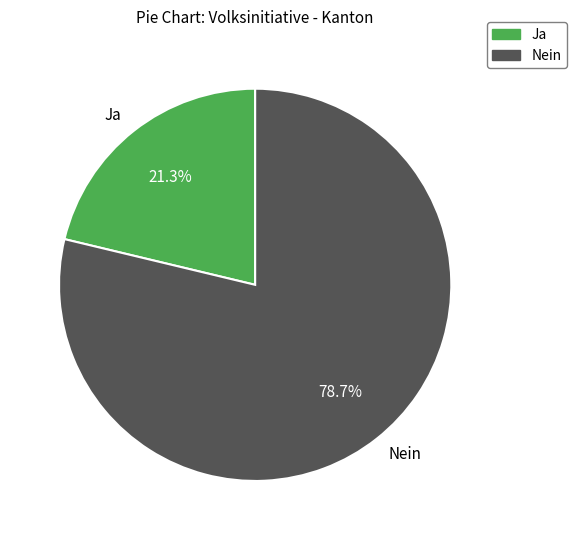

Approximately how many times larger is the value at Nein compared to Ja?

3.7